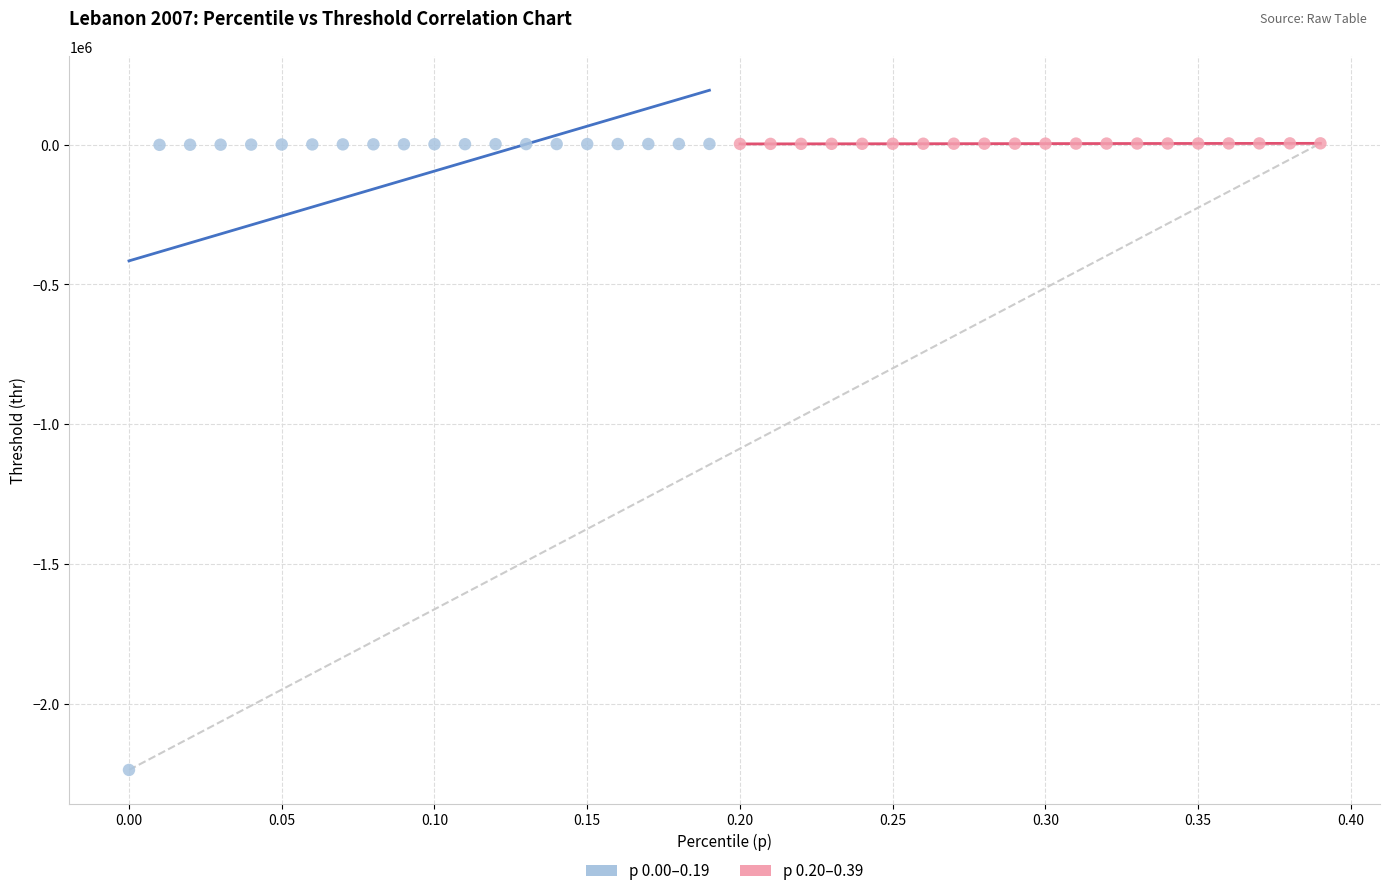

Which series has the largest Y range (max minus min)?

p 0.00–0.19